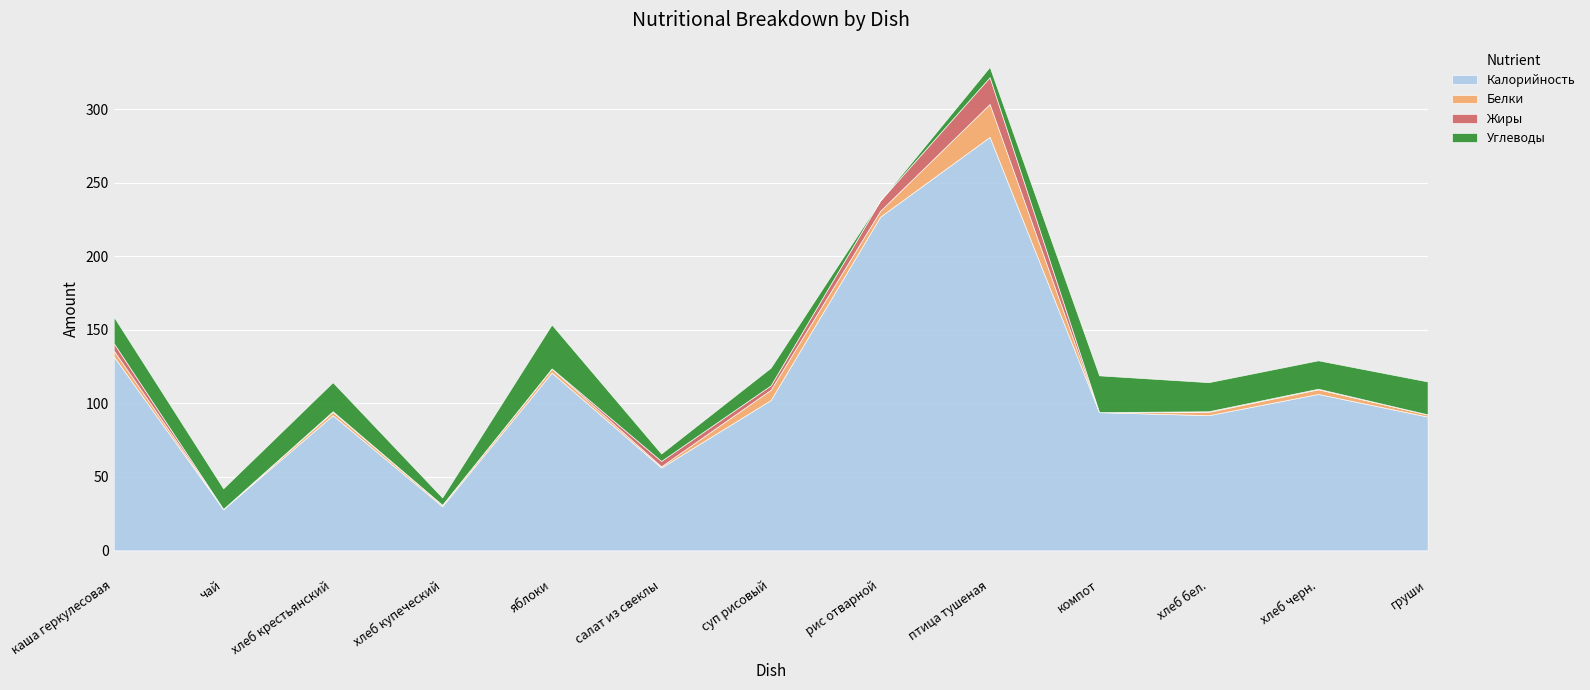

The Жиры series shows 7.0 at рис отварной. True or false?

True